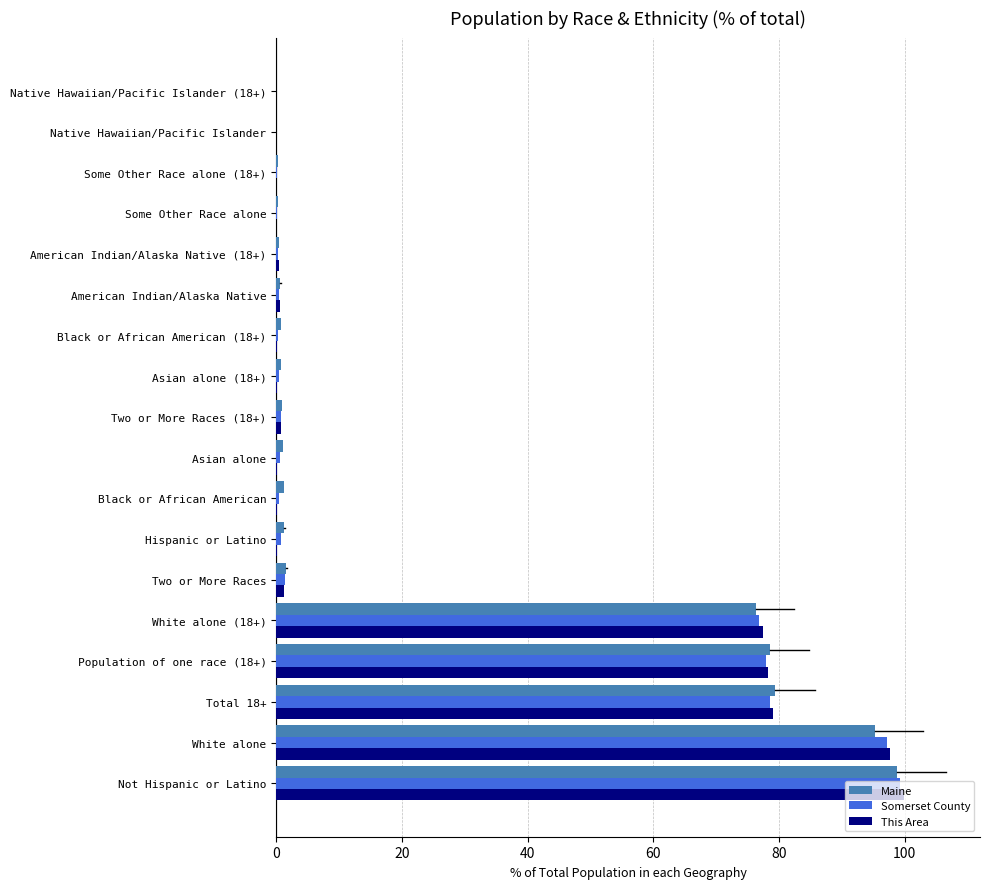

Between Not Hispanic or Latino and Population of one race (18+), which series saw the biggest shift?

This Area